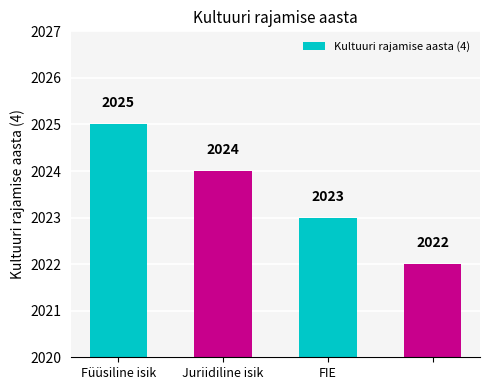

What is the average value?

2024